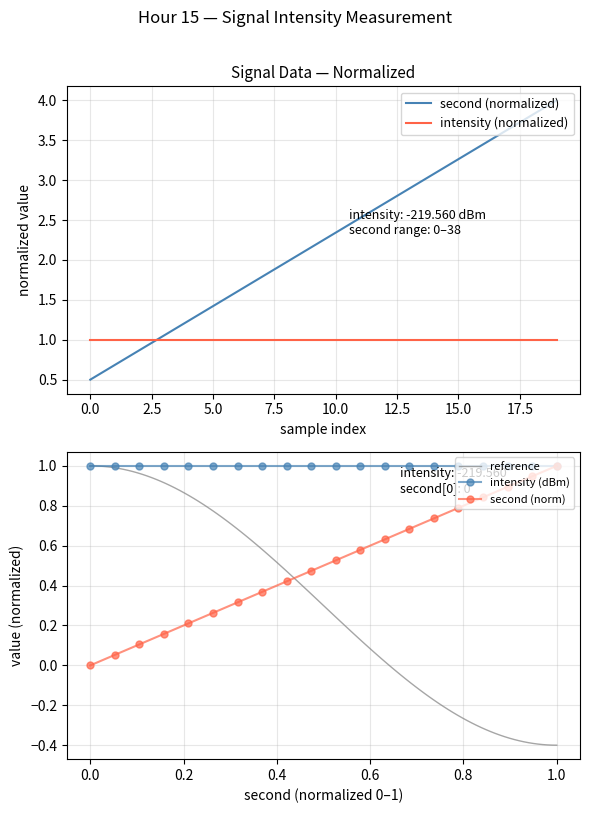

Read the value at 34.

3.6